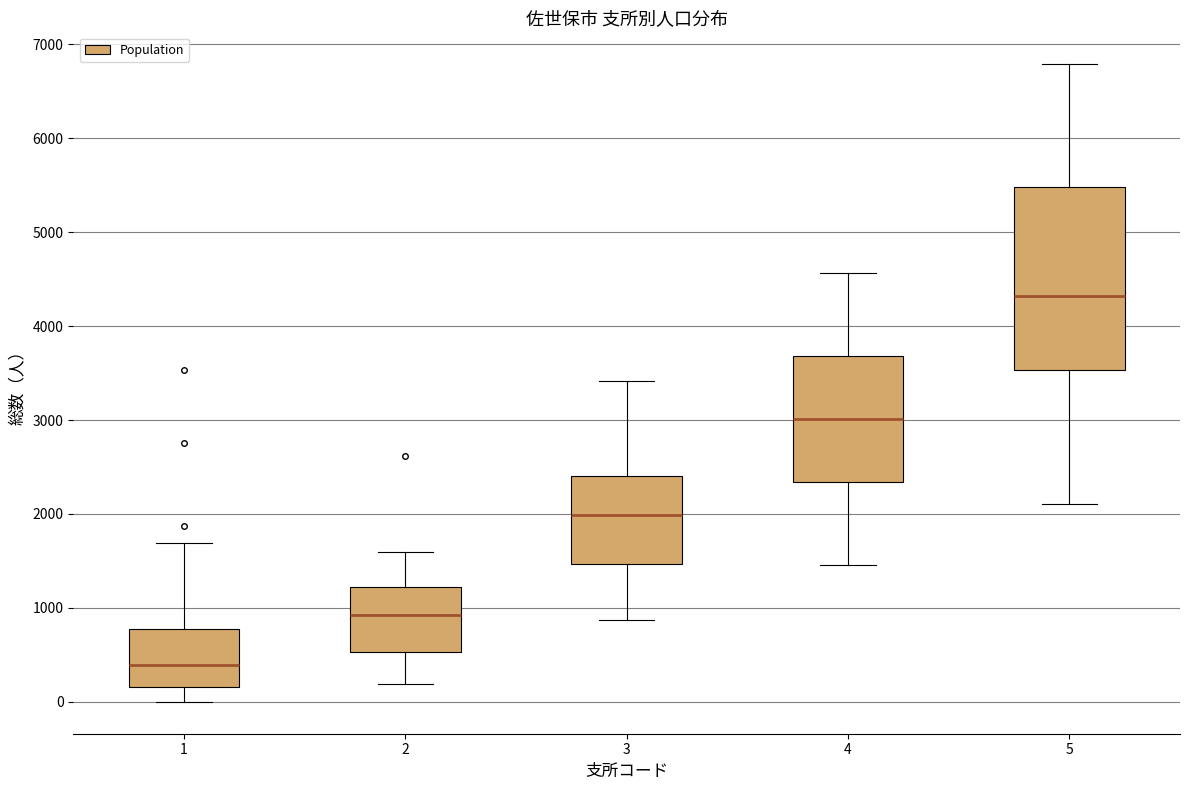

Where does the lower whisker of the box at x = 2 end on the y-axis? The values are not printed on the chart, so give them approximately, as read against the axis.

200